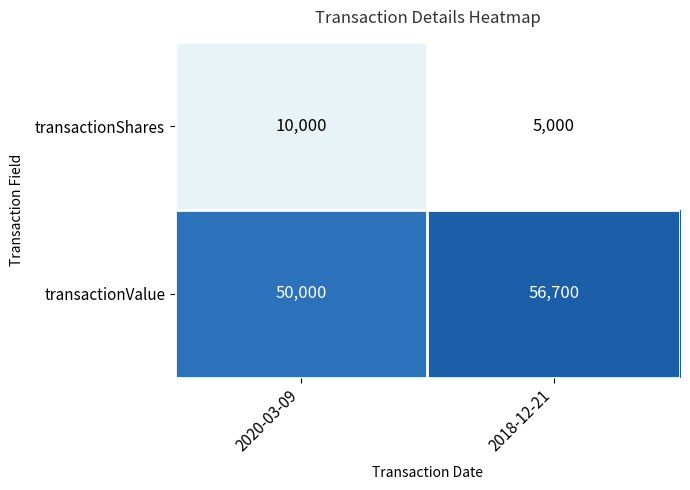

At which label is transactionValue closest to 53350?

2020-03-09